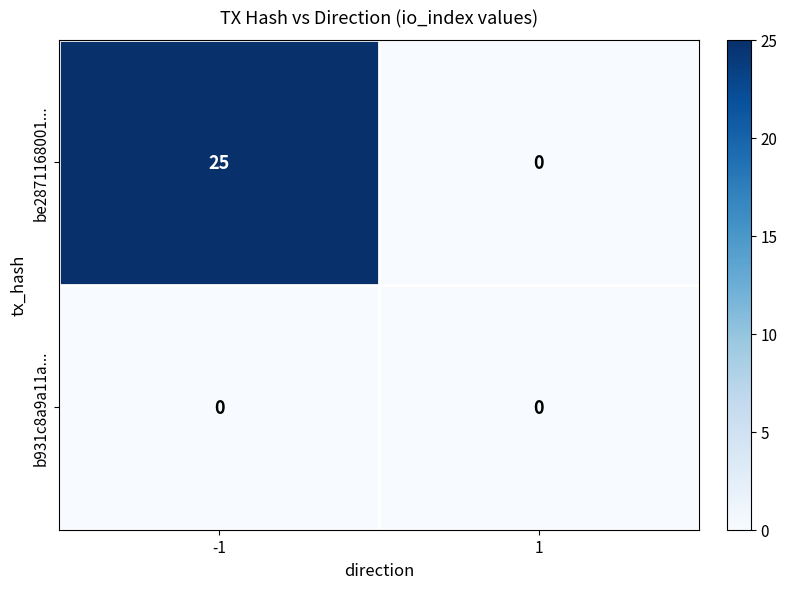

What is the total value across all series at -1?

25